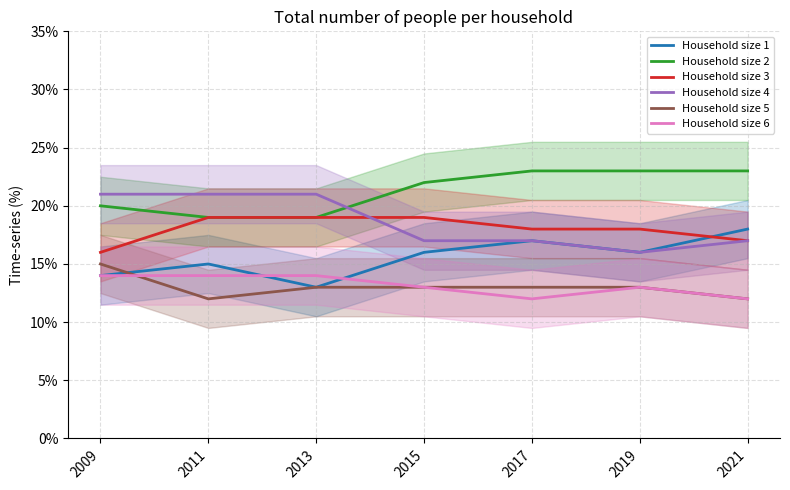

True or false: Household size 6 and Household size 4 cross at least once.

False